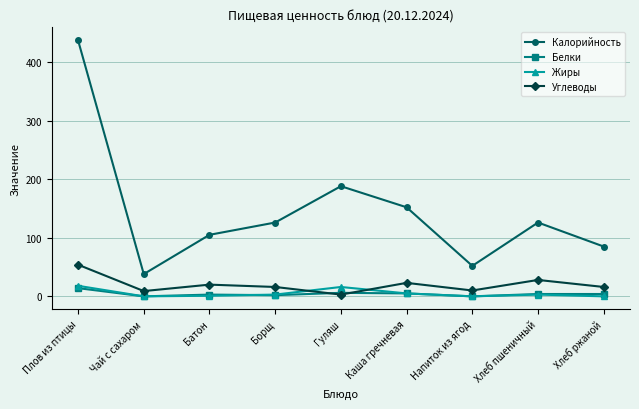

Which category has the highest value across all series?

Плов из птицы